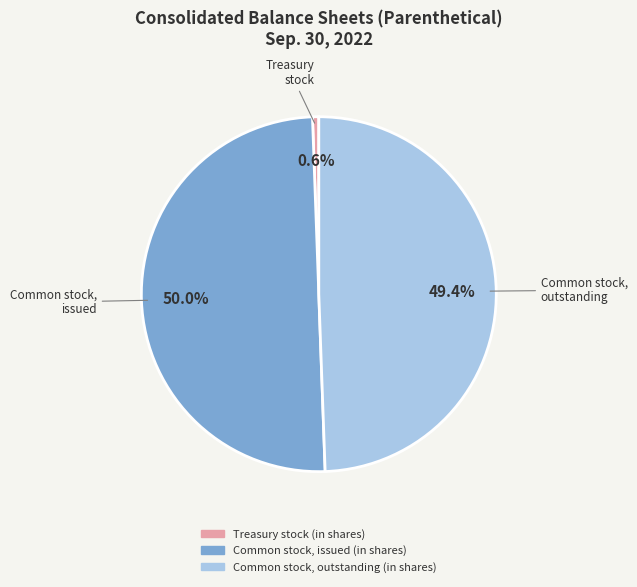

How many slices are in this pie chart?

3